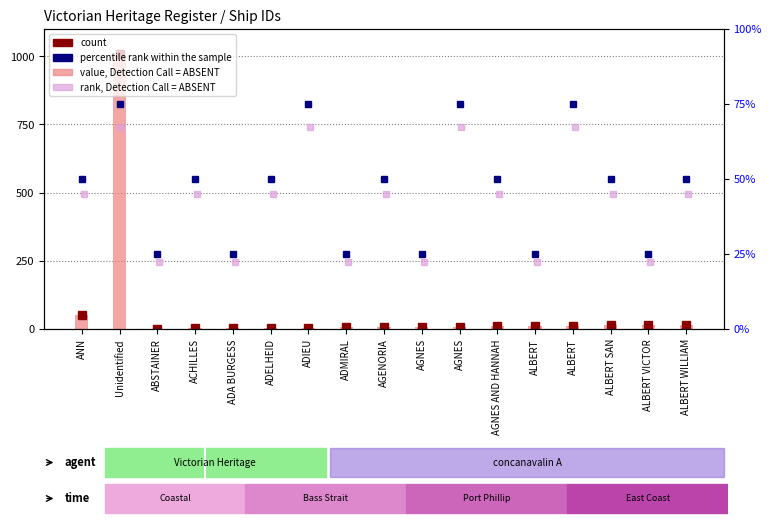

What is the average value?

69